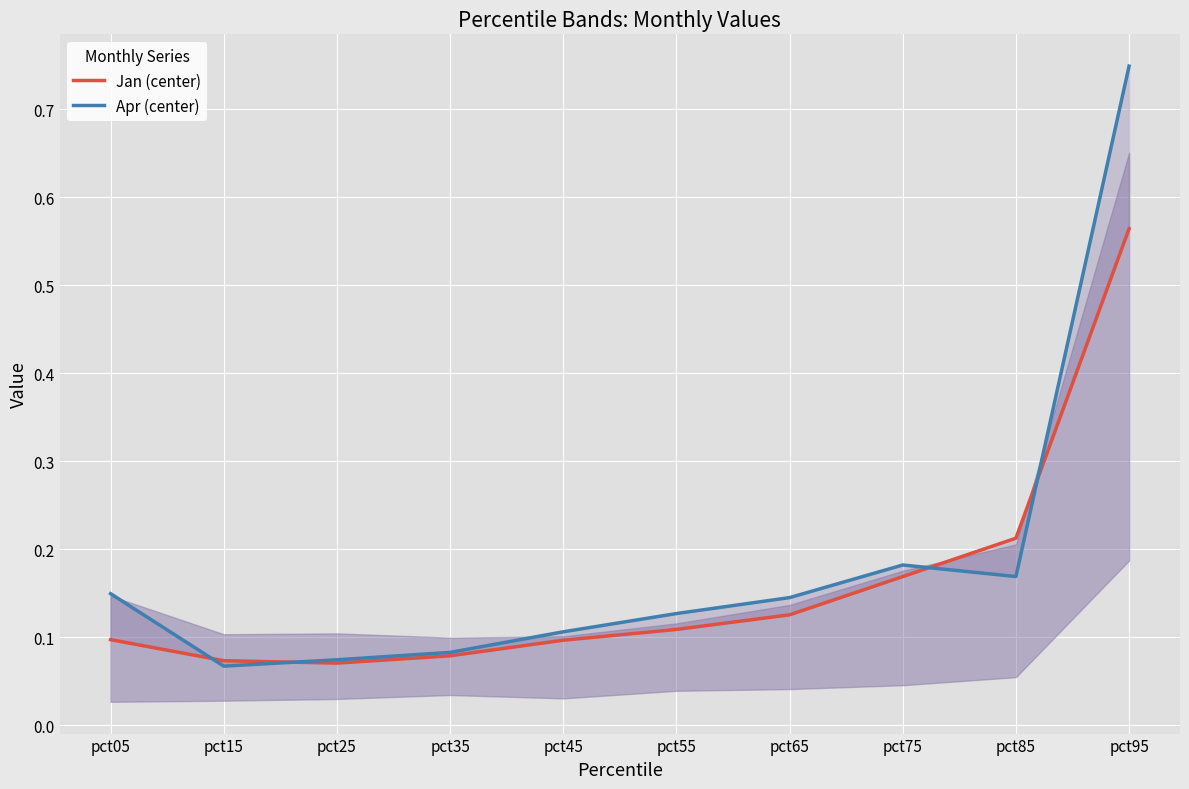

At which label is Jan (center) closest to 0?

pct25